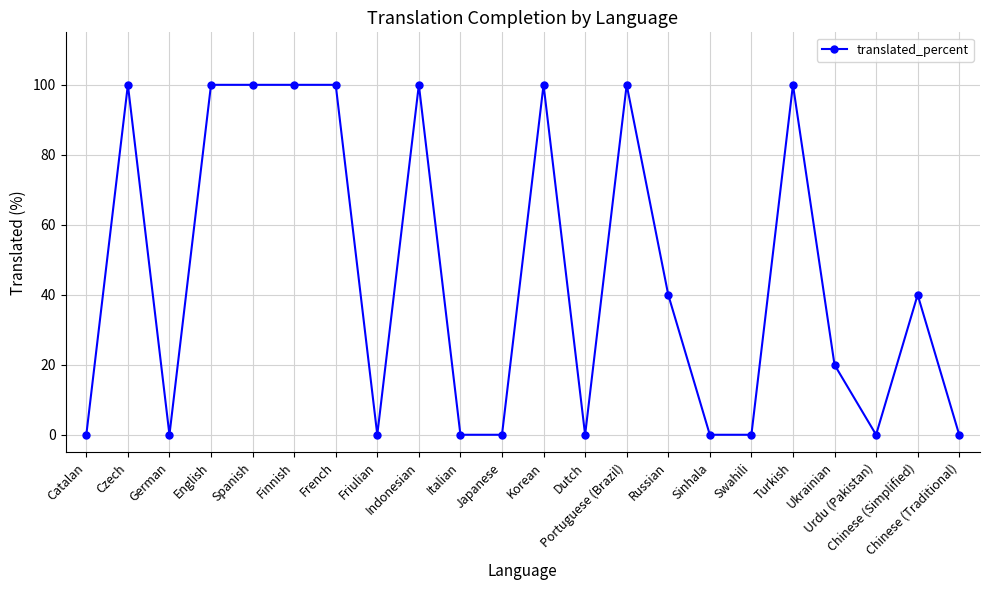

What is the label of the 9th point from the right?

Portuguese (Brazil)